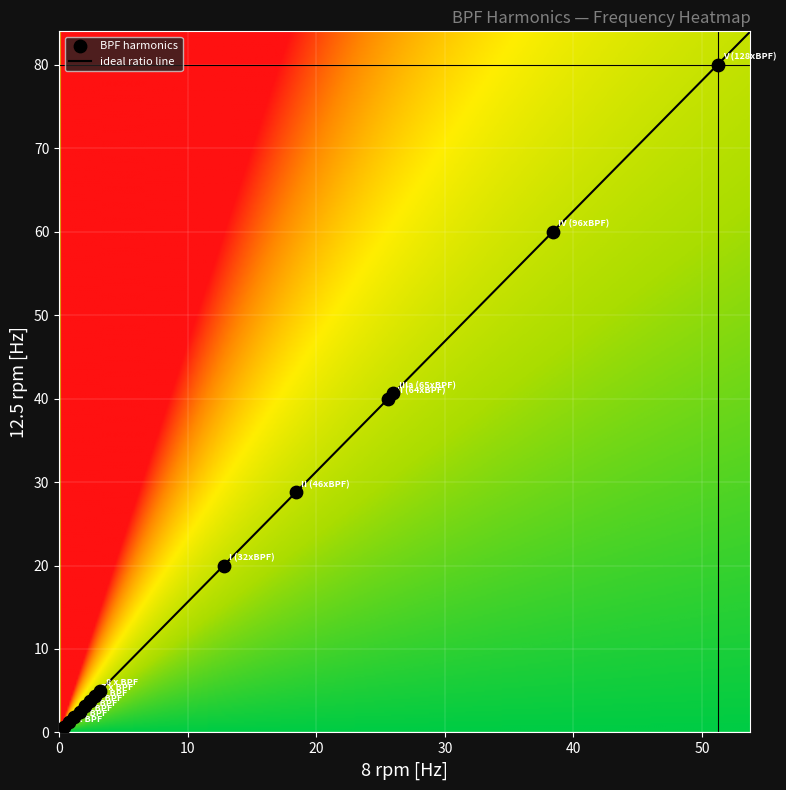

What value does the I (32xBPF) series have at 1?

20.0